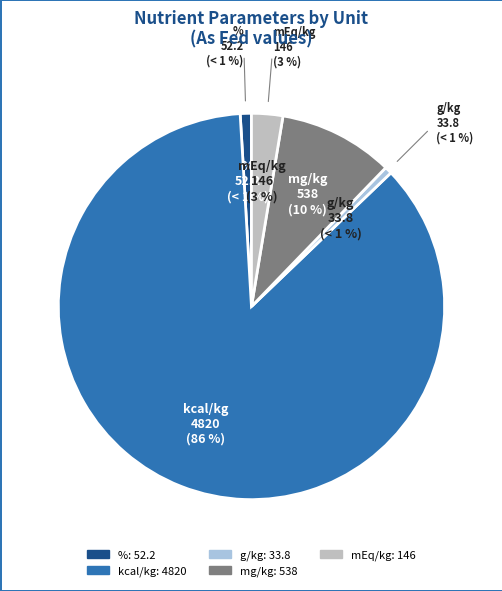

Which has a higher value, kcal/kg or mg/kg?

kcal/kg